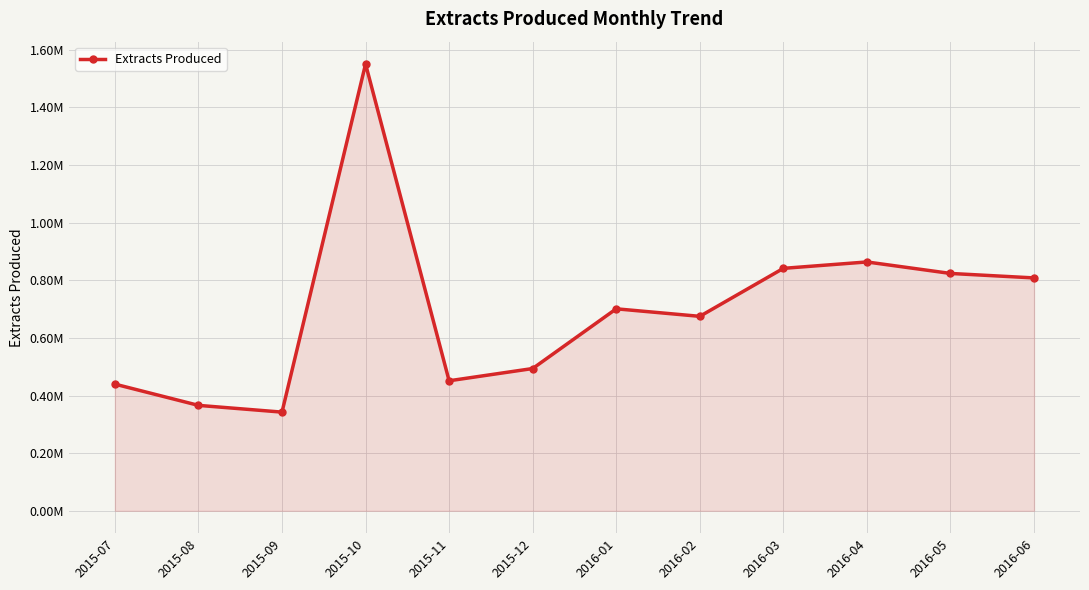

Does the chart have visible grid lines?

Yes